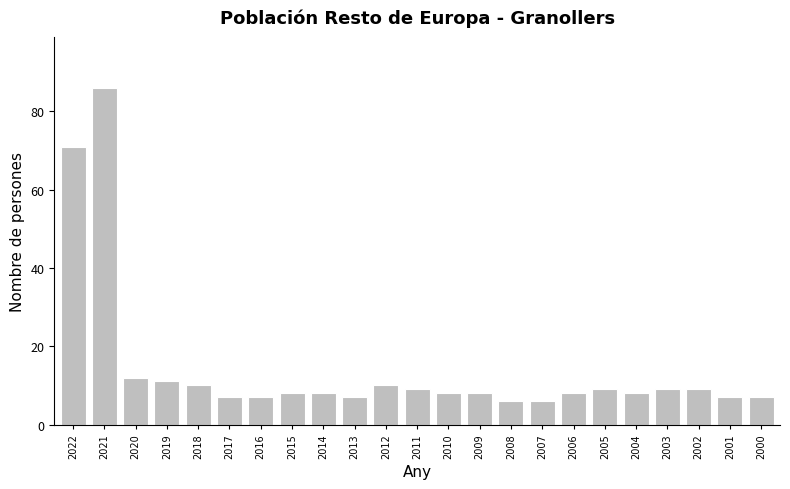

Reading left to right, list all the values displayed in this chart.

2022=71	2021=86	2020=12	2019=11	2018=10	2017=7	2016=7	2015=8	2014=8	2013=7	2012=10	2011=9	2010=8	2009=8	2008=6	2007=6	2006=8	2005=9	2004=8	2003=9	2002=9	2001=7	2000=7